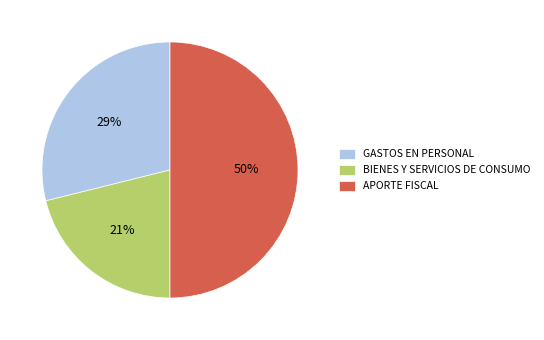

To the nearest percent, what is the difference between the largest and smallest slice percentages?

29%